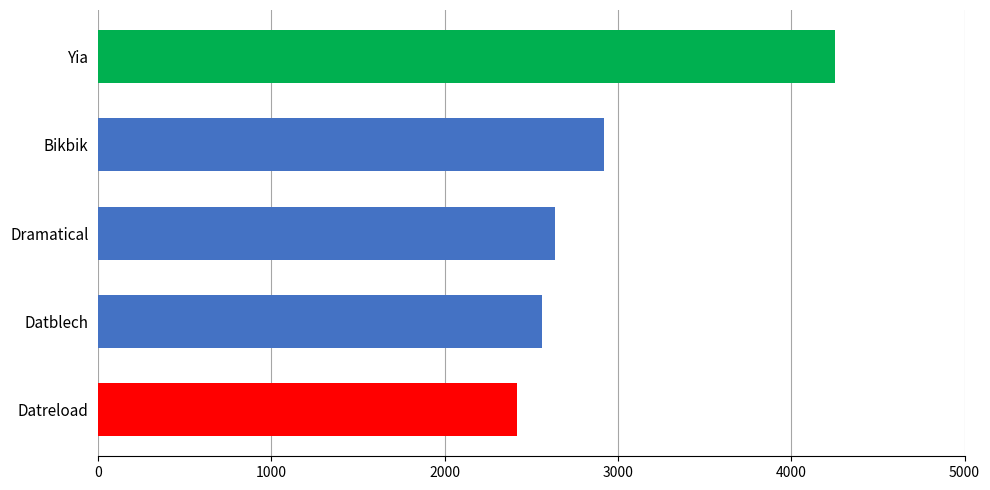

Is it true that the value at Bikbik is 2918.2?

True